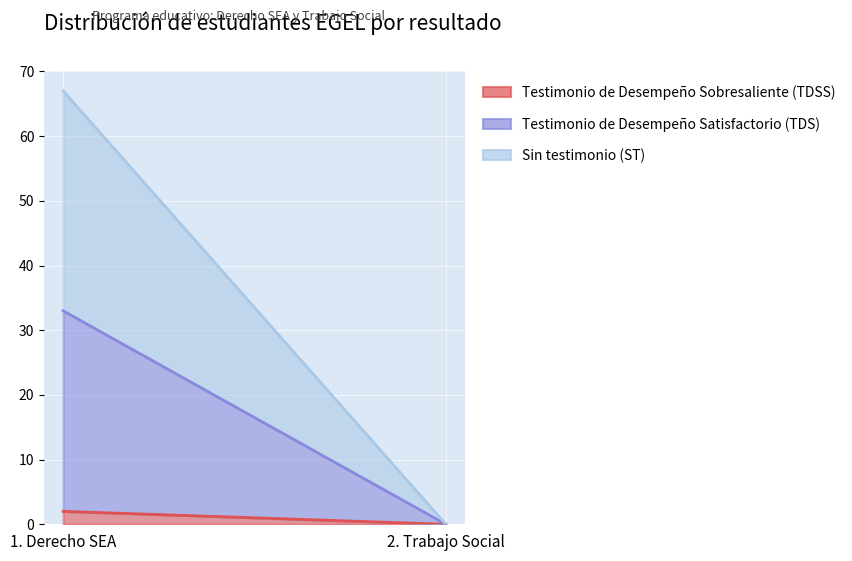

Reading left to right, list all the values displayed in this chart.

Testimonio de Desempeño Sobresaliente (TDSS): 2	0
Testimonio de Desempeño Satisfactorio (TDS): 31	0
Sin testimonio (ST): 34	0